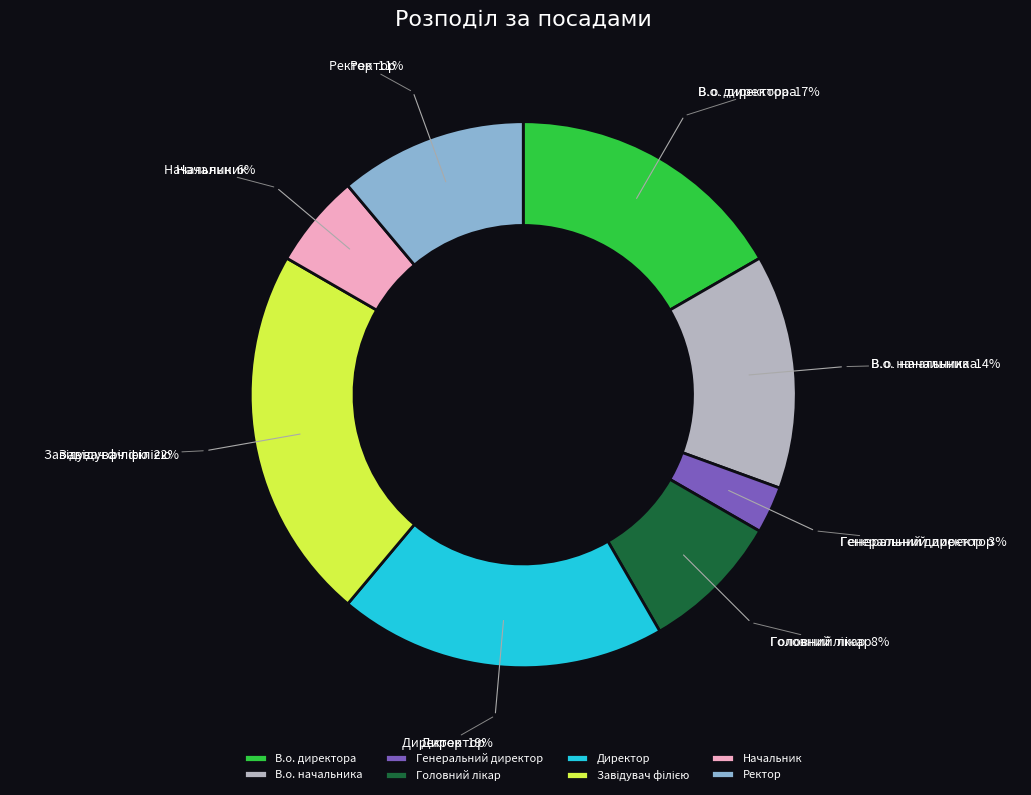

How many slices are in this pie chart?

8